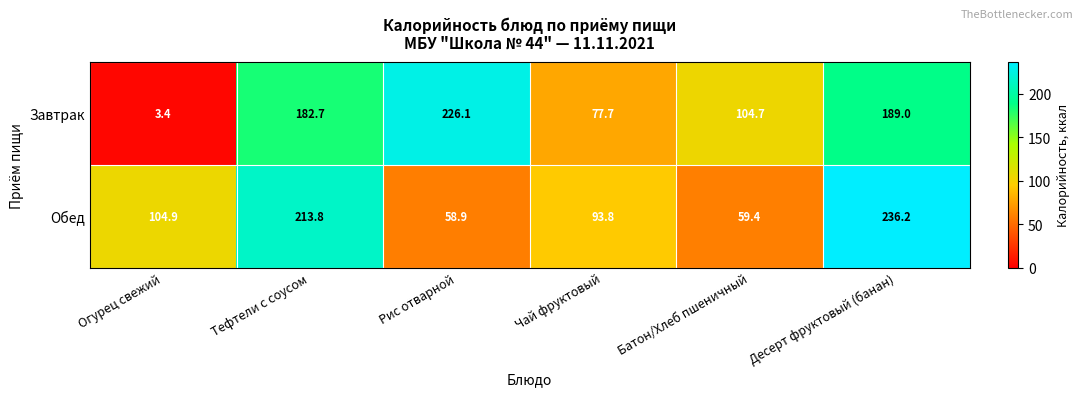

Which label corresponds to the smallest value in the chart?

Огурец свежий